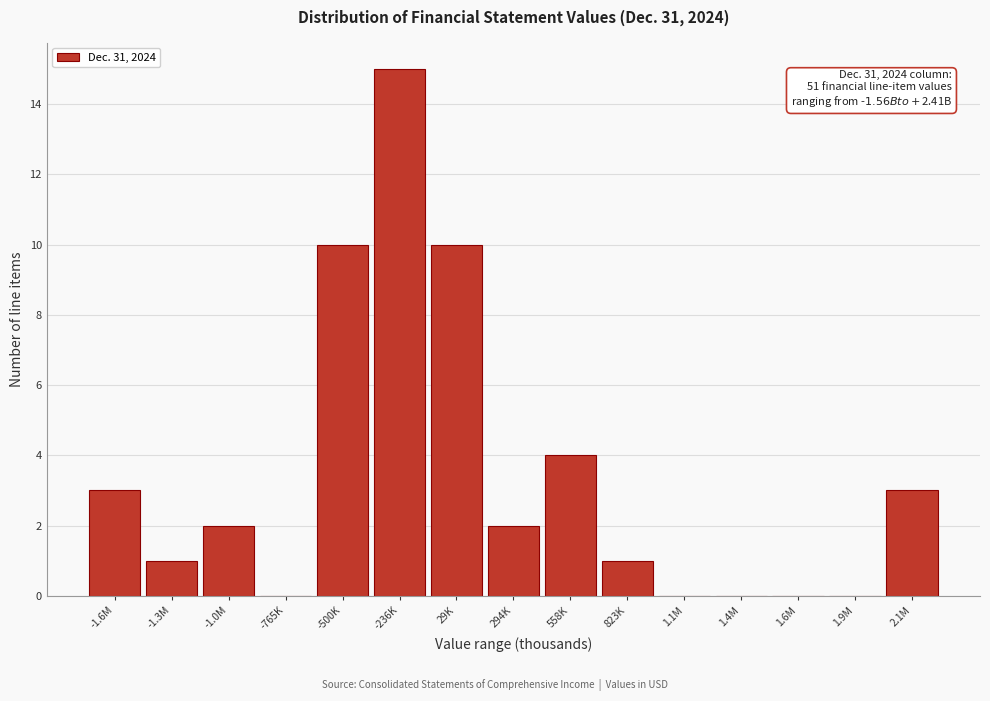

Reading left to right, transcribe all the data shown in this chart.

-1.6M=3	-1.3M=1	-1.0M=2	-765K=0	-500K=10	-236K=15	29K=10	294K=2	558K=4	823K=1	1.1M=0	1.4M=0	1.6M=0	1.9M=0	2.1M=3